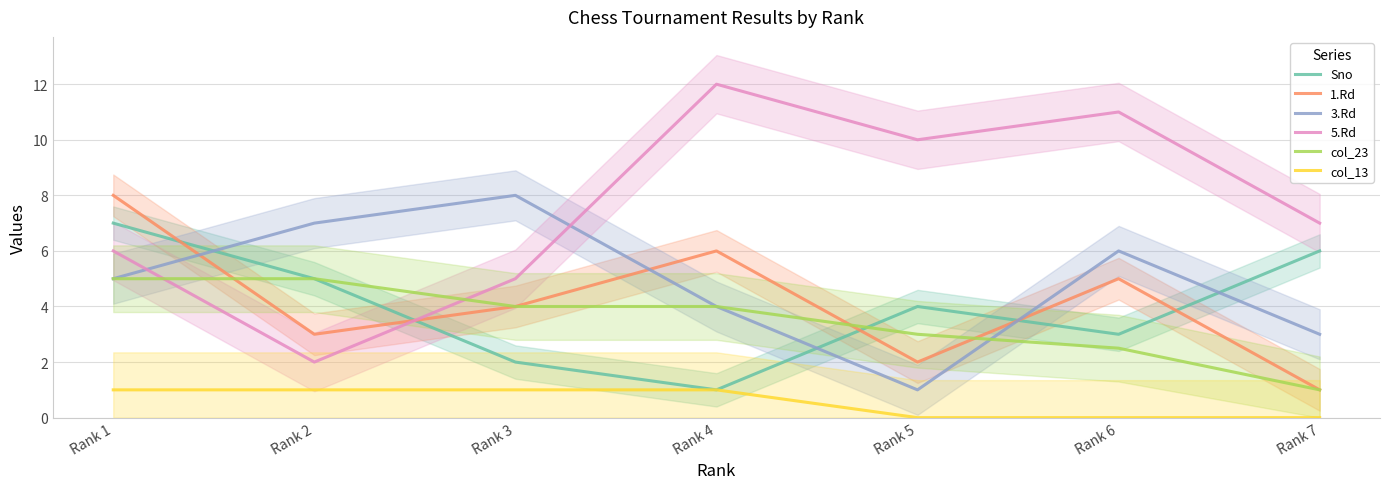

Does the chart have visible grid lines?

Yes